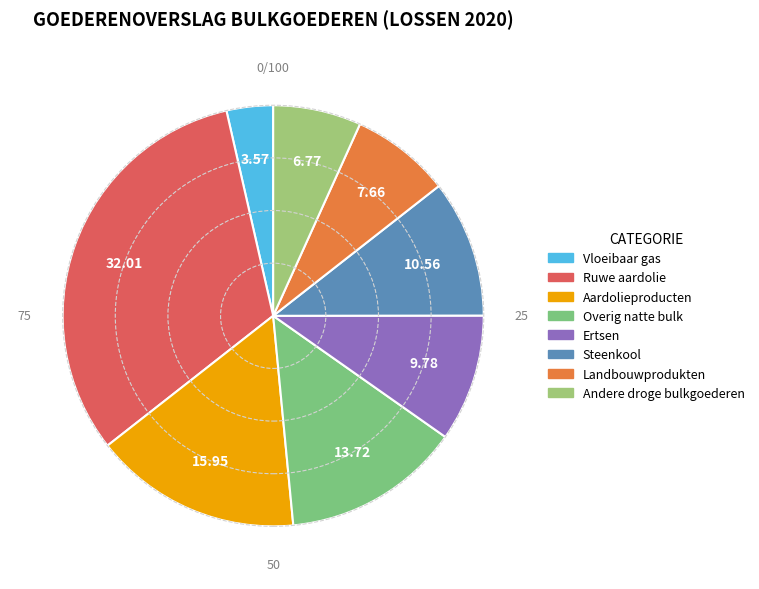

How many slices are in this pie chart?

8